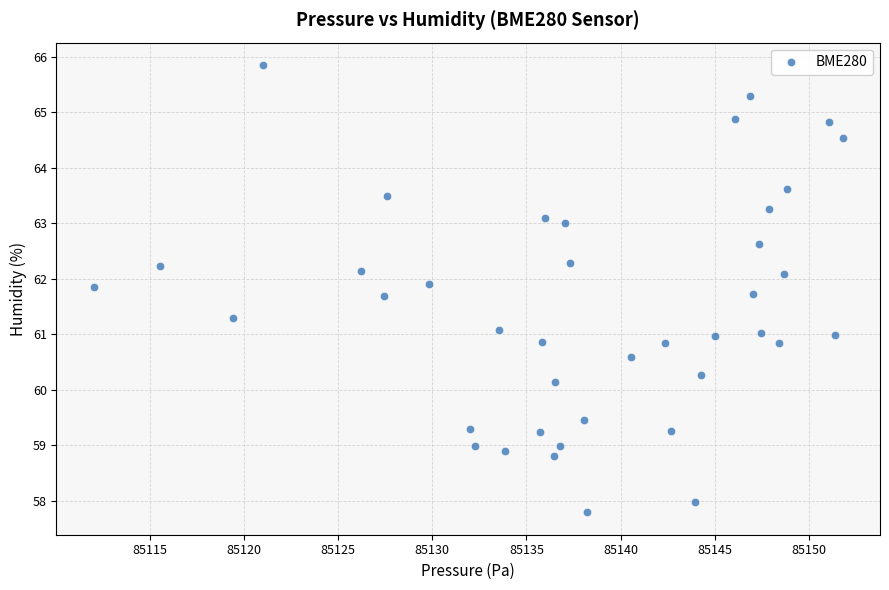

What is the range of Y values (max minus min)?

8.1